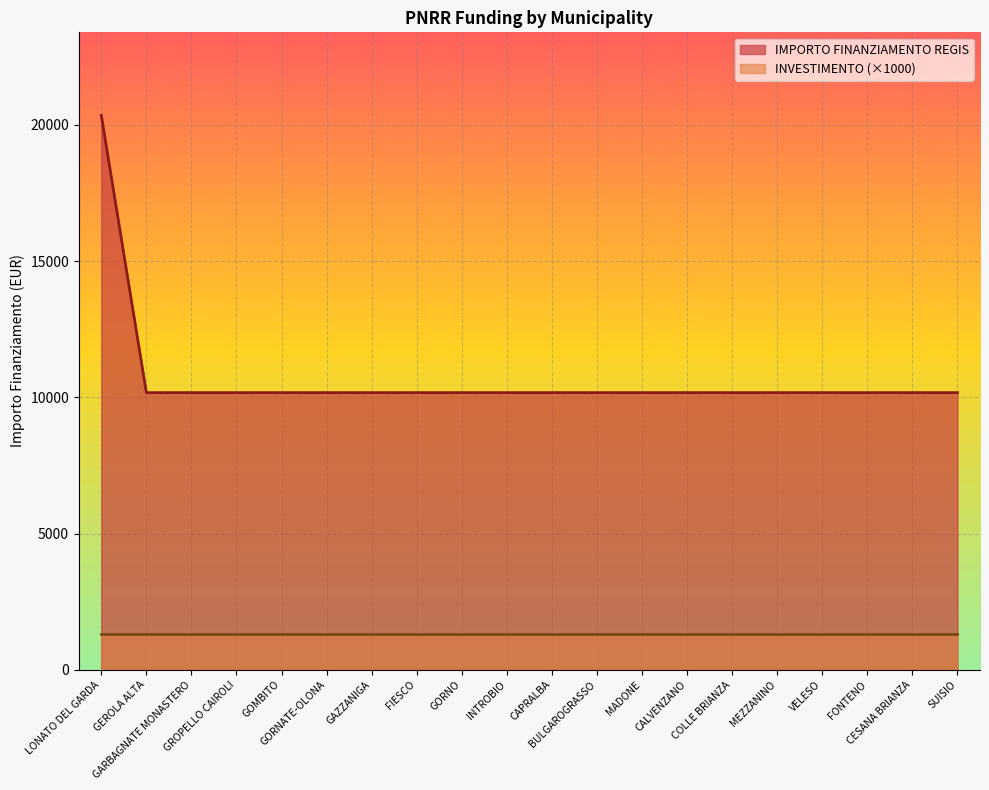

True or false: the data has more than 0 interior local peaks.

False